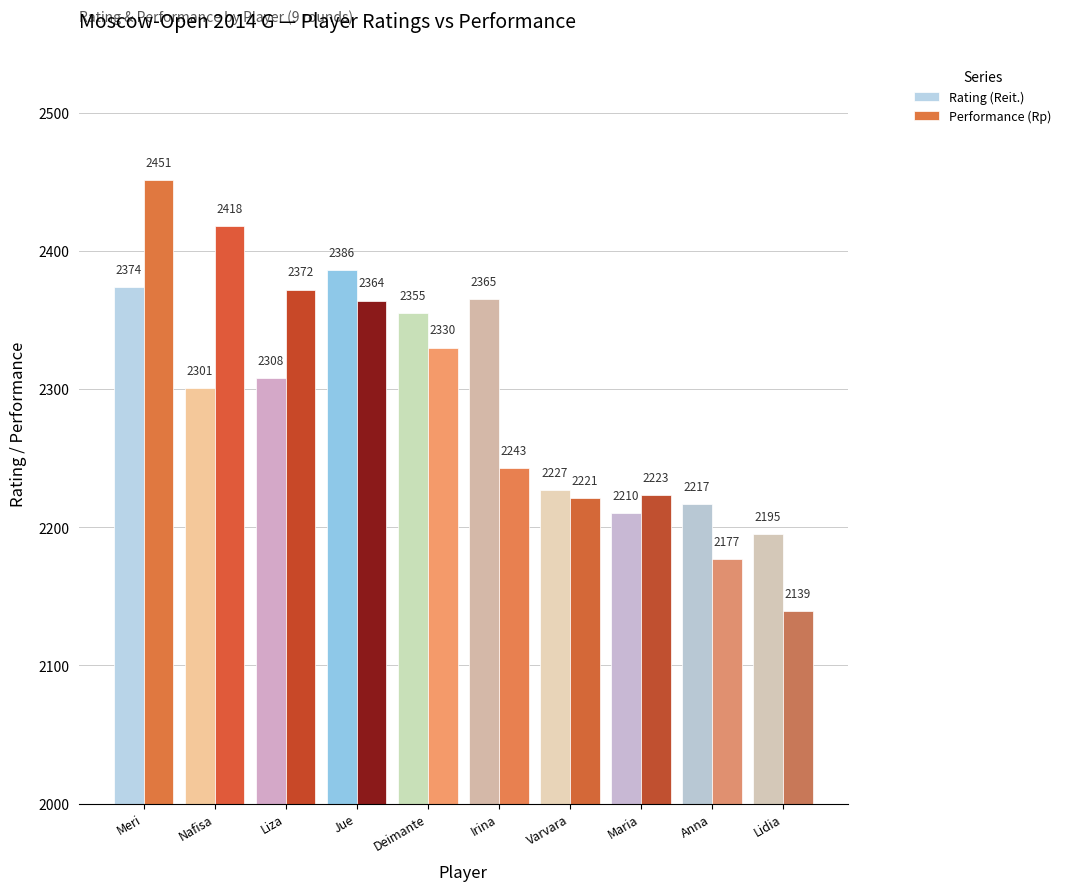

What is the label of the 9th bar from the left?

Anna